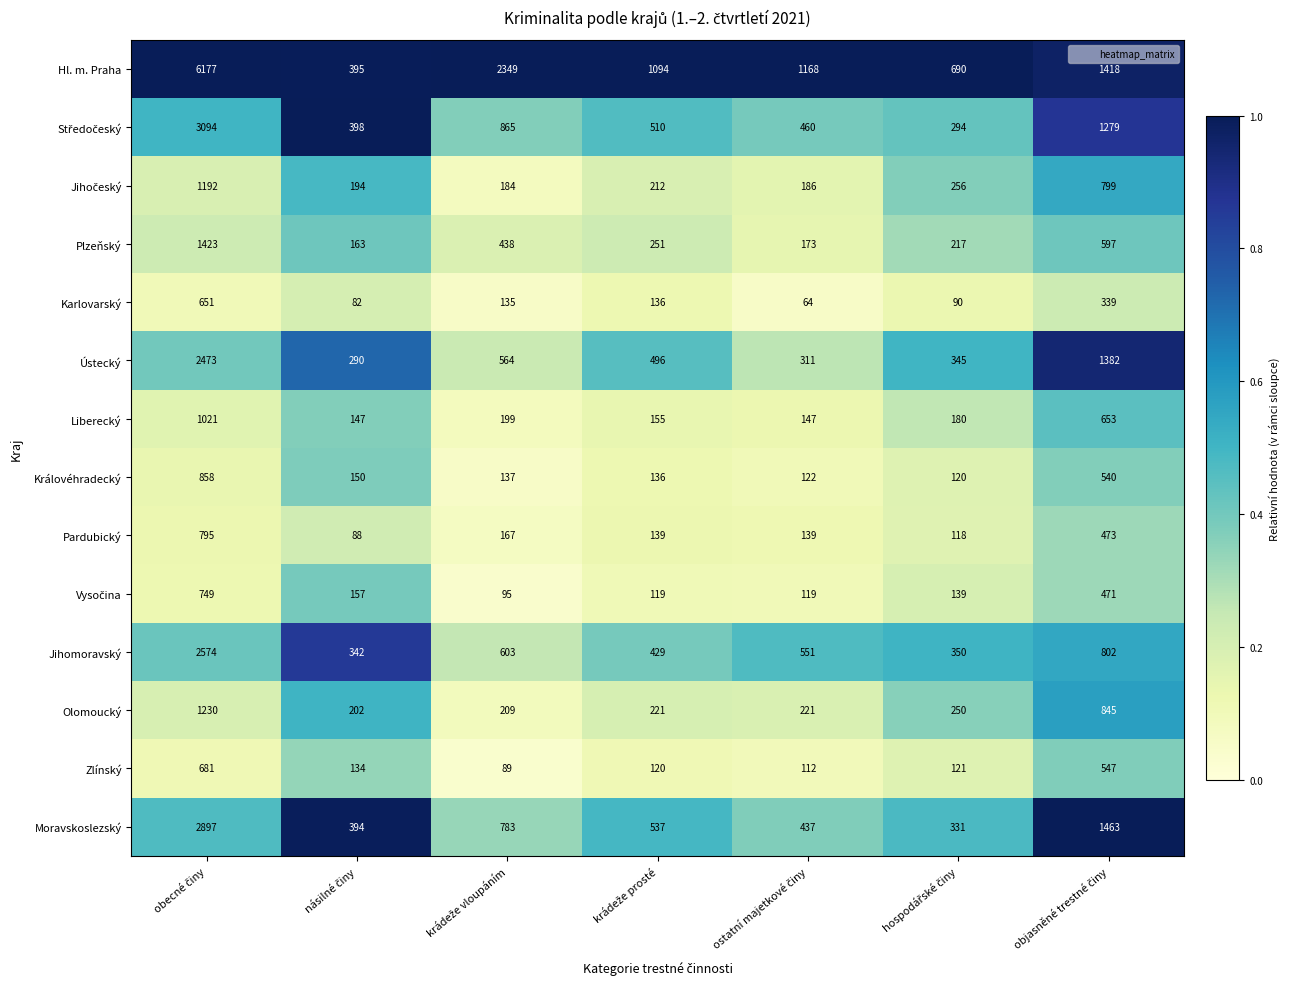

What is the sum of all Královéhradecký values?

2063